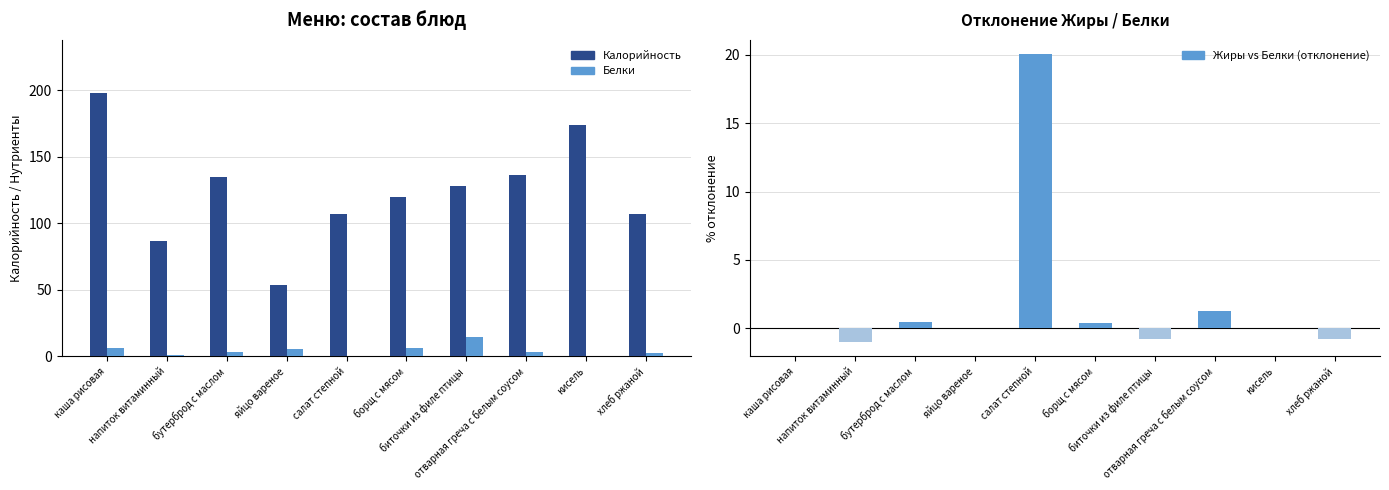

Reading left to right, list all the values displayed in this chart.

Калорийность: 198.4	86.7	135.0	53.3	107.0	119.5	128.2	136.3	174.0	107.0
Белки: 6.2	0.7	2.9	5.6	0.4	5.9	14.8	3.2	0.0	2.6
Жиры vs Белки (отклонение): 0.0	-1.0	0.4	0.0	20.1	0.4	-0.8	1.2	0.0	-0.8